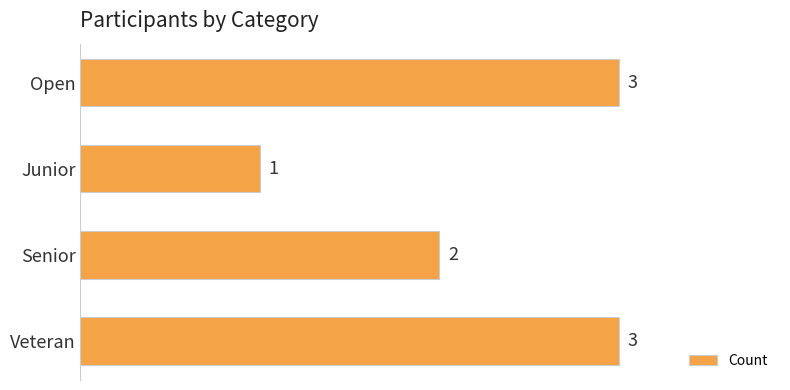

What is the difference between the second highest and second lowest values?

1